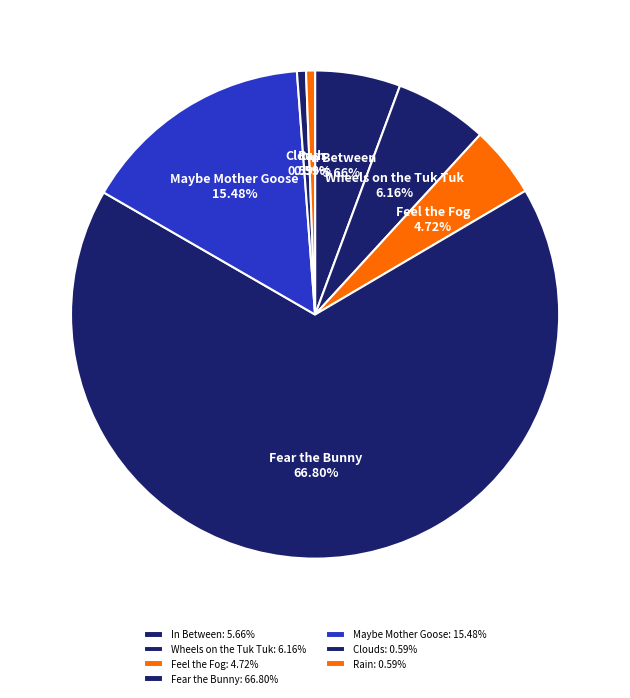

To the nearest percent, what is the average slice percentage?

14%